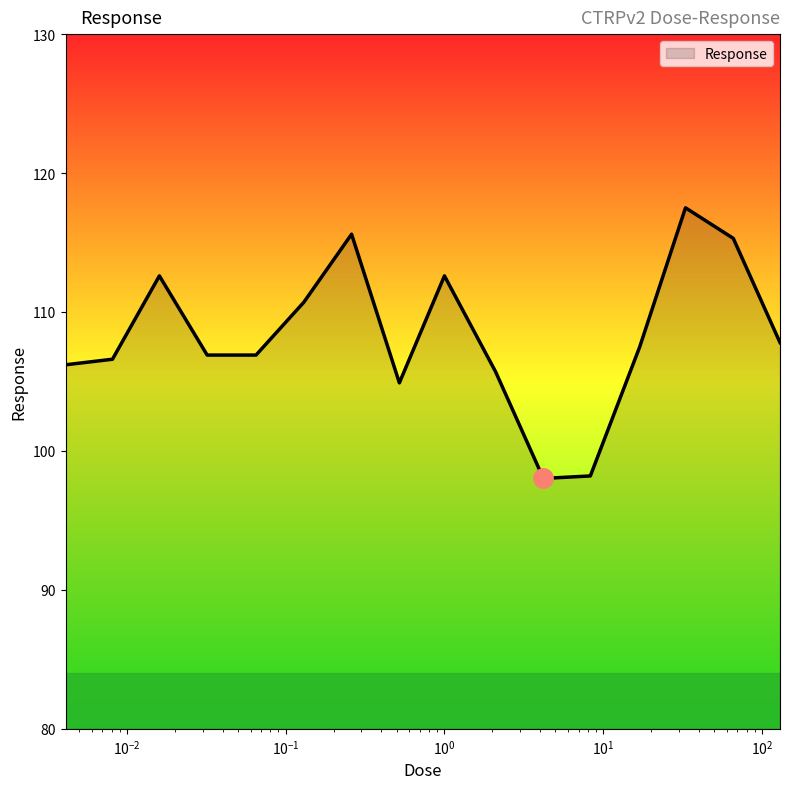

What is the smallest value displayed?

98.0